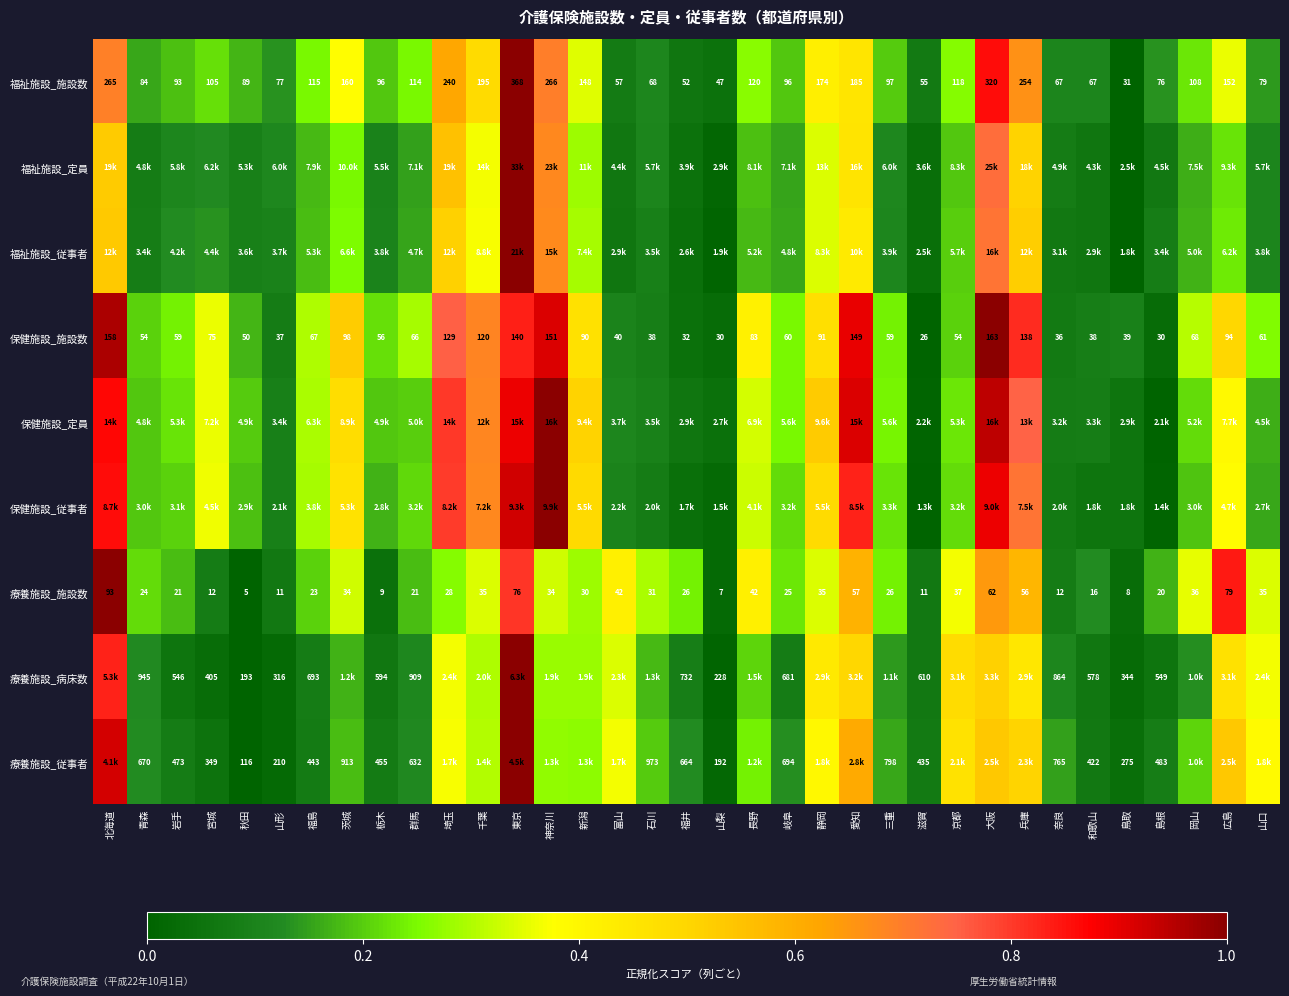

Which has a higher value, 兵庫 or 山形?

兵庫